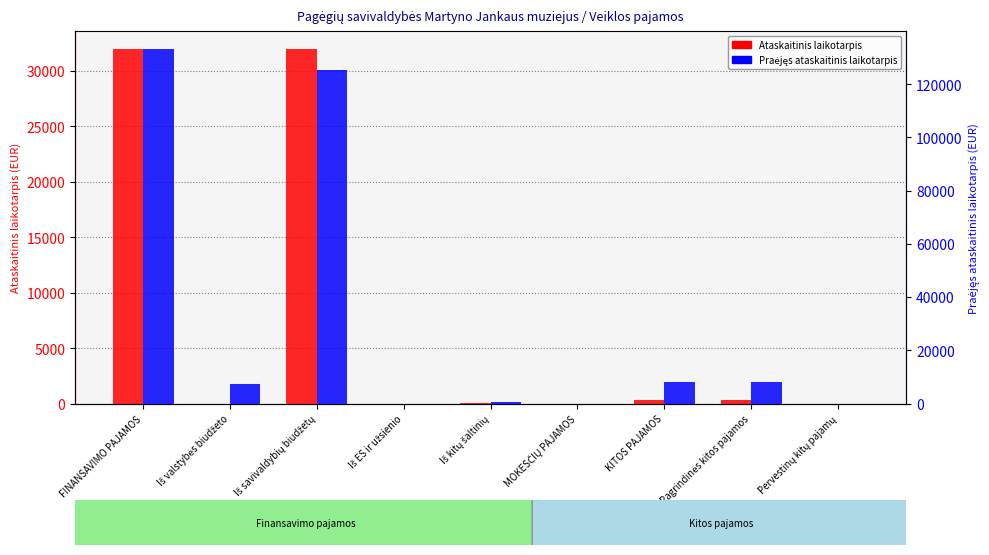

Read the Praėjęs ataskaitinis laikotarpis value at Iš valstybės biudžeto, to the nearest 10.

7430